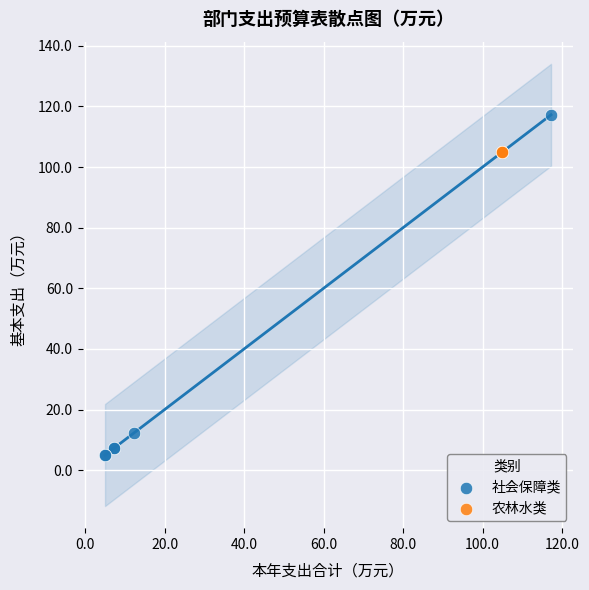

Which series contains the lowest Y value?

社会保障类